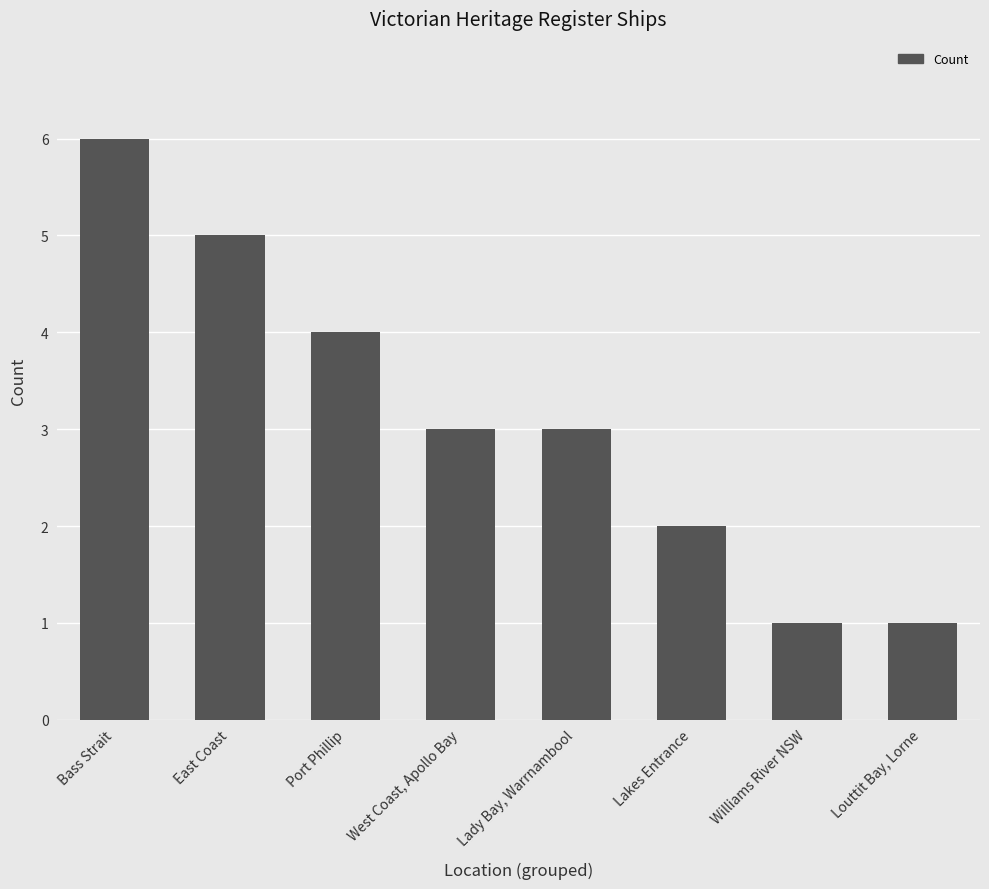

The chart shows a value of 5 at East Coast. True or false?

True